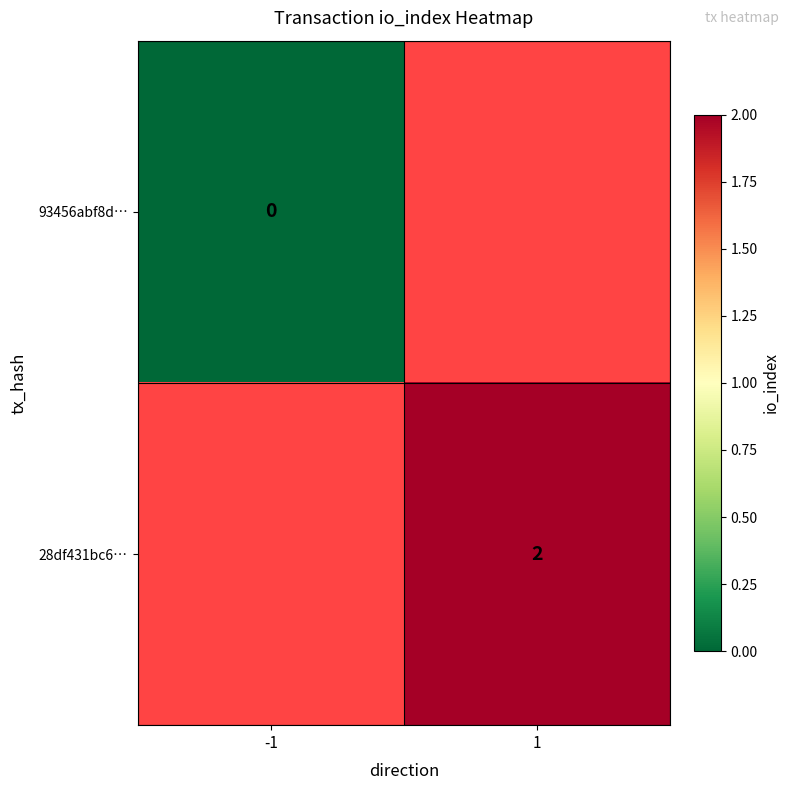

The 28df431bc6… series shows 0 at 1. True or false?

False